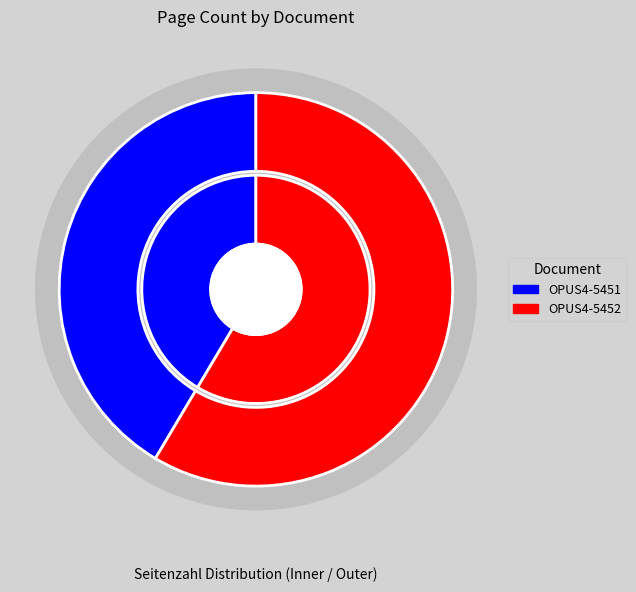

To the nearest percent, what is the difference between the OPUS4-5452 and OPUS4-5451 slice percentages?

17%